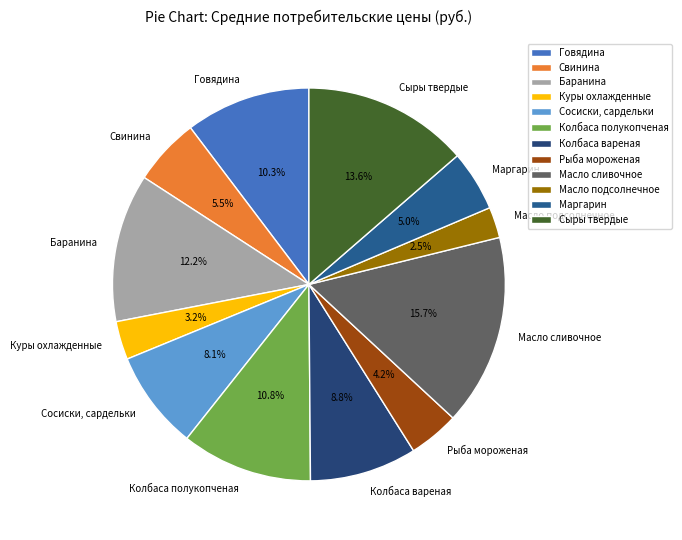

What is the ratio of the value at Колбаса полукопченая to the value at Сыры твердые?

0.8